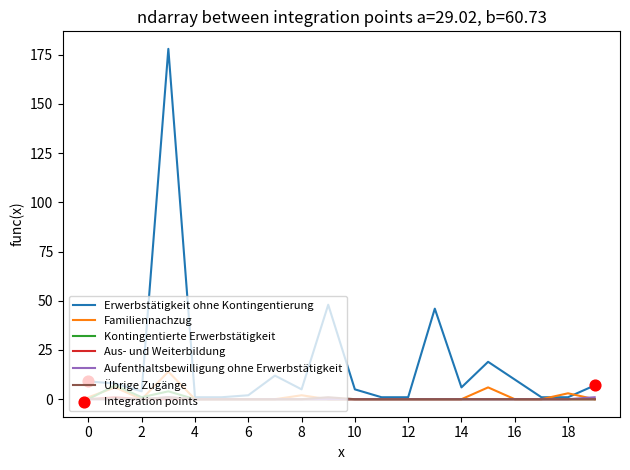

Which series has the largest total across all categories?

Erwerbstätigkeit ohne Kontingentierung